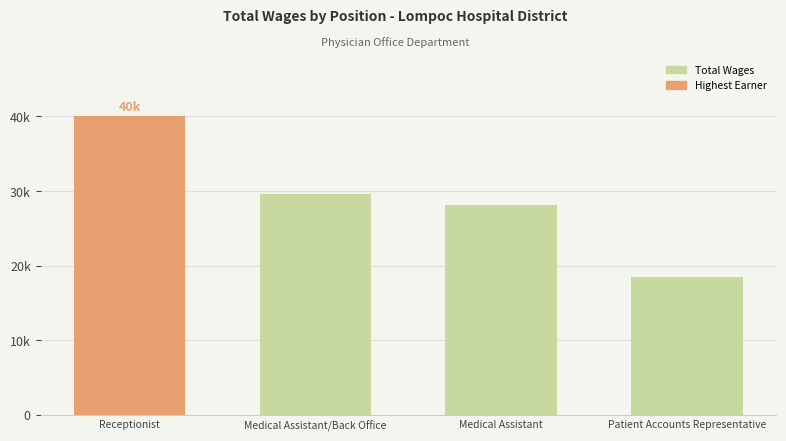

What value does the data have at Medical Assistant?

28193